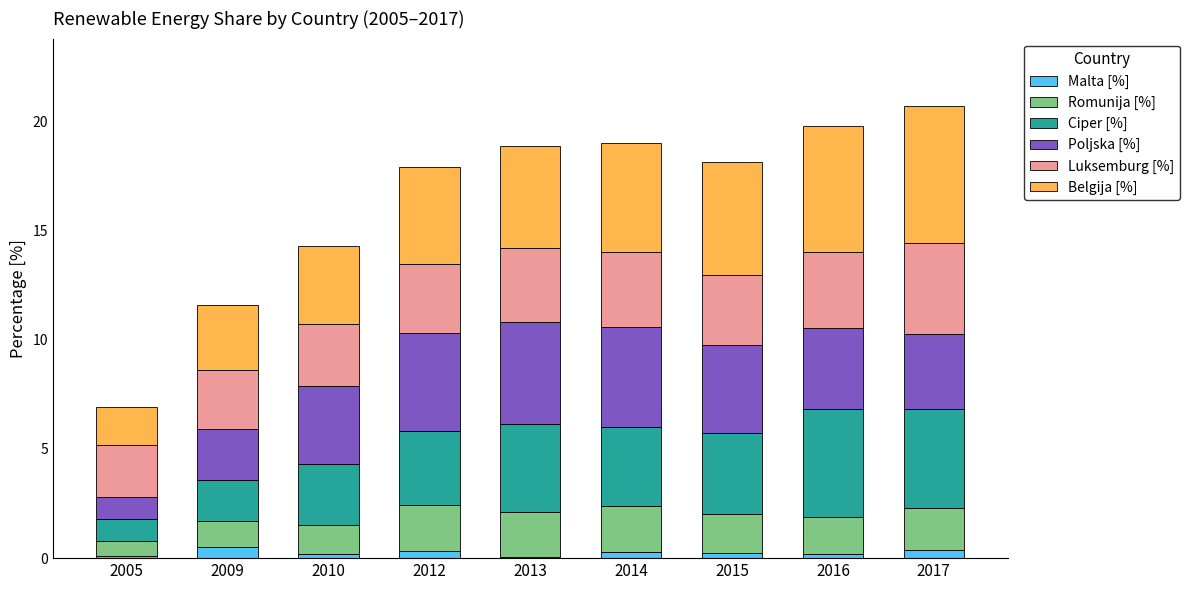

Does the chart contain stacked bars?

Yes